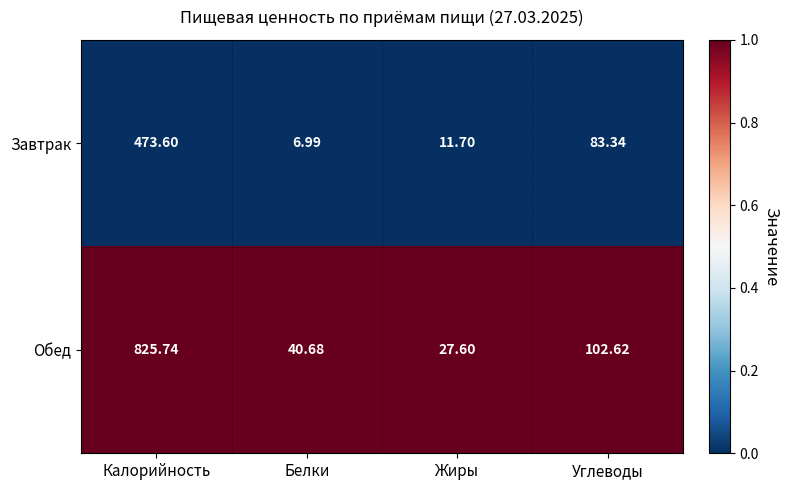

At which category is the sum across all series the highest?

Калорийность